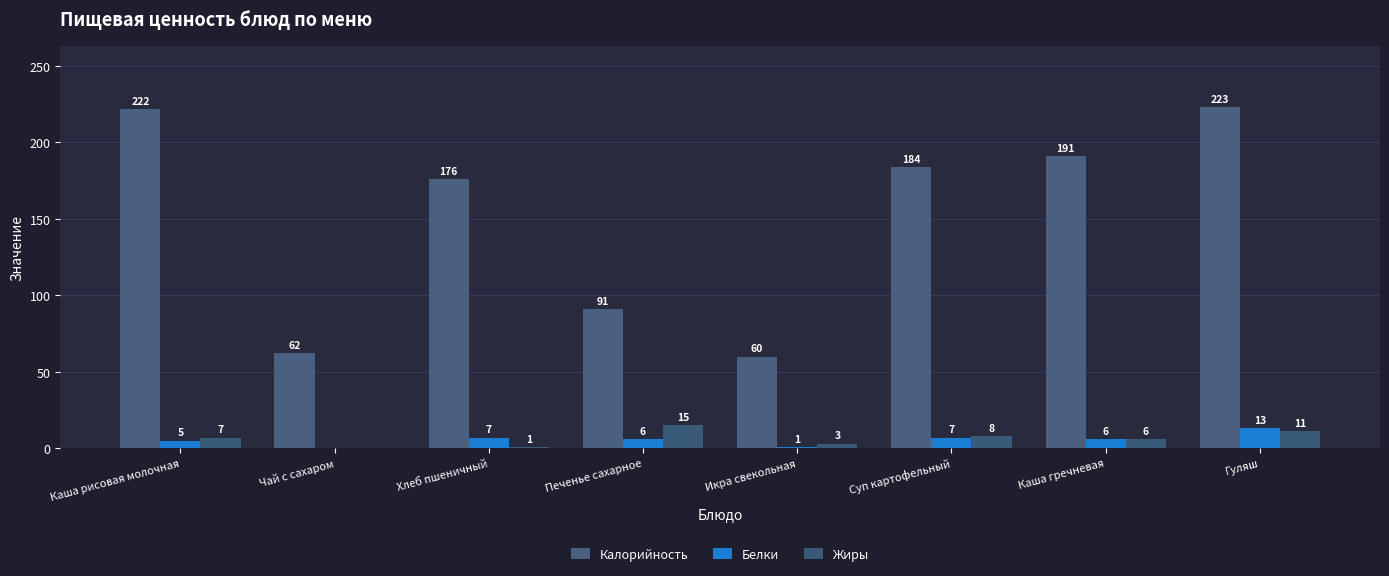

Which category has the lowest value in the Жиры series?

Чай с сахаром